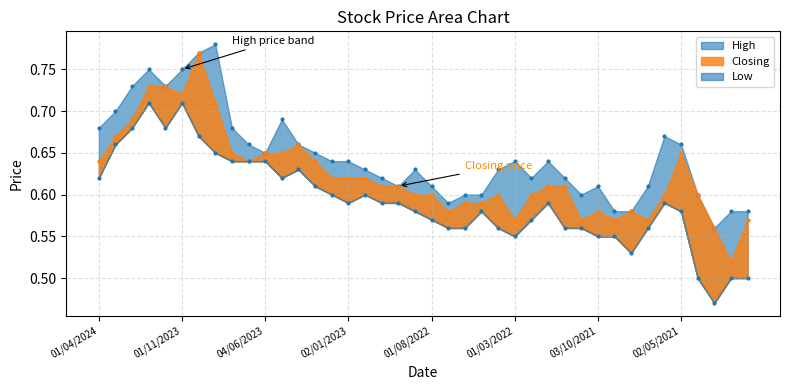

Is the value of Low at 01/04/2021 greater than the value of Closing at 04/06/2023?

No